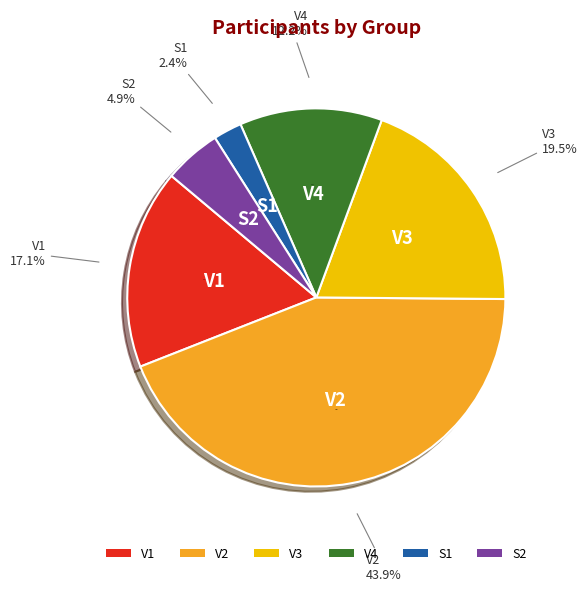

How many slices are in this pie chart?

6